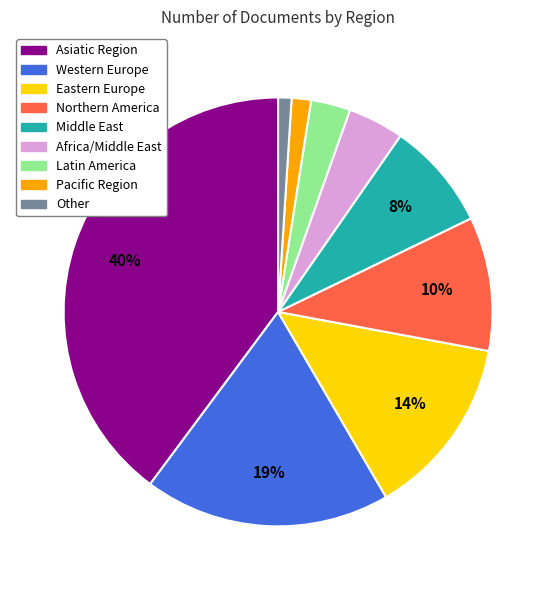

Which slice is the largest?

Asiatic Region